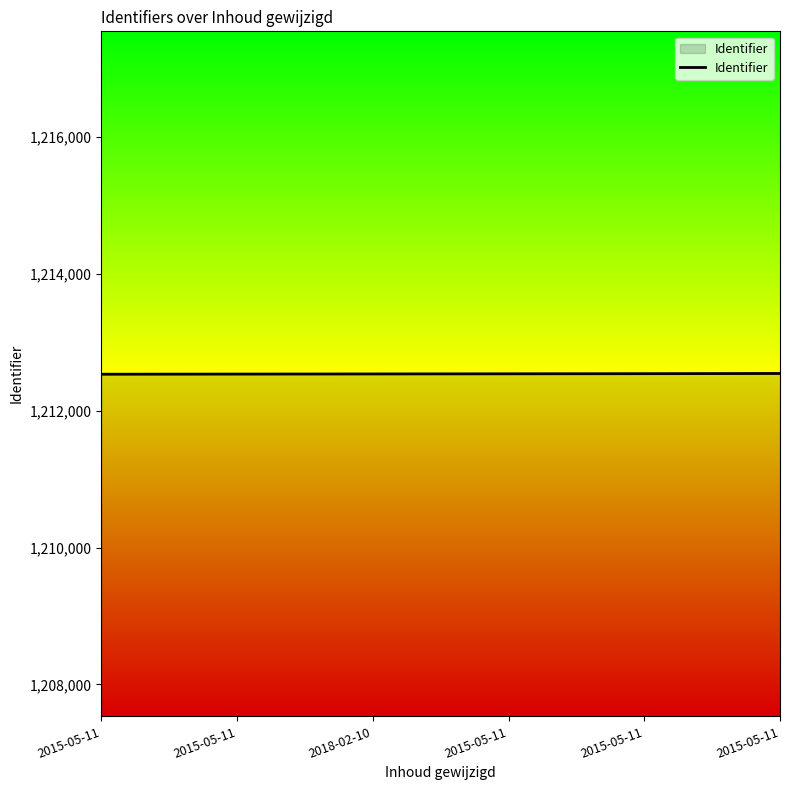

What is the change in value from 2015-05-11 to 2015-05-11?

+6